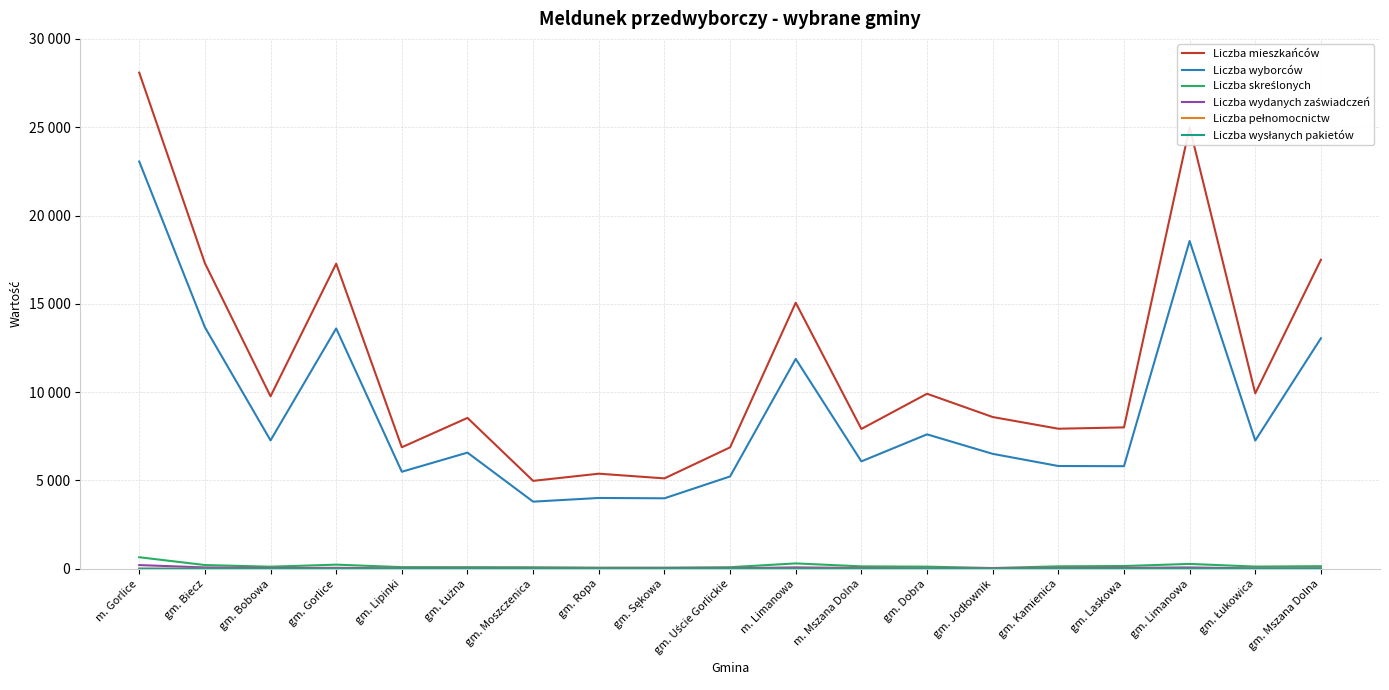

The value of Liczba skreślonych at gm. Ropa is 67. True or false?

True